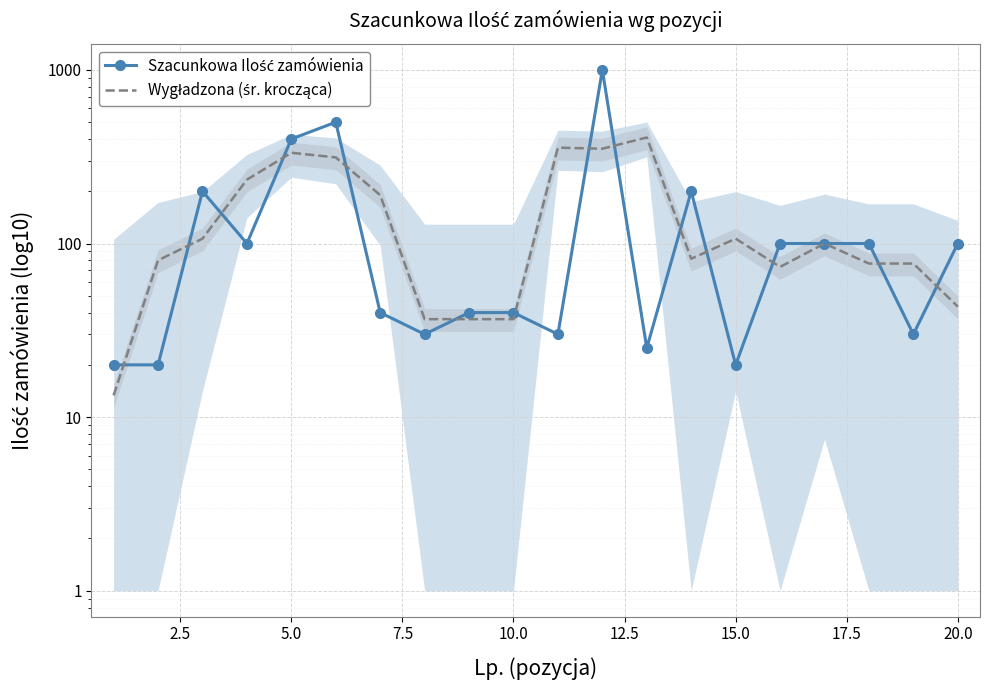

Is the value of Wygładzona (śr. krocząca) at 15.0 greater than the value of Szacunkowa Ilość zamówienia at 5.0?

No